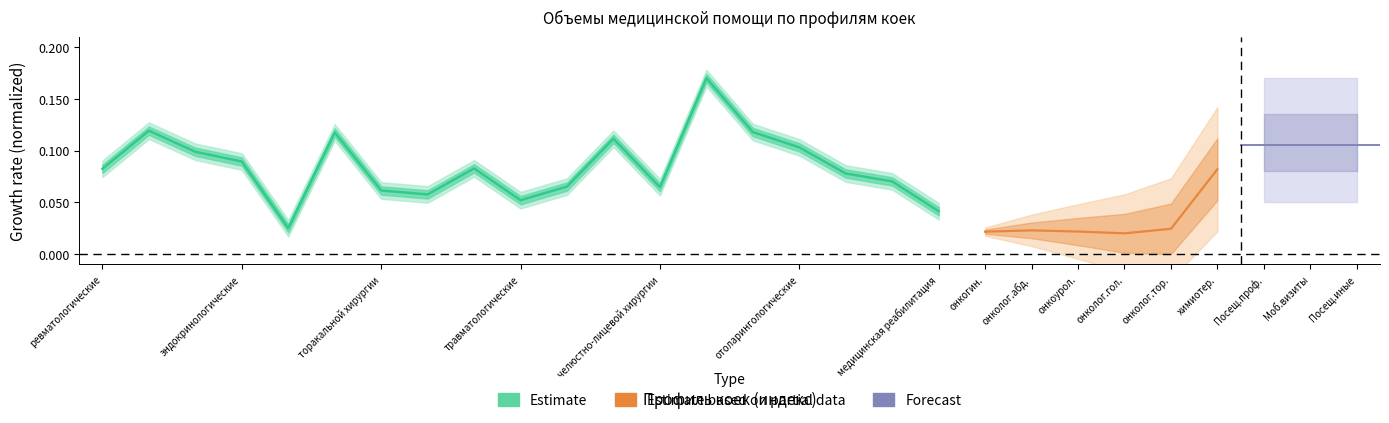

What is the sum of the values at отоларингологические and 17?

0.2